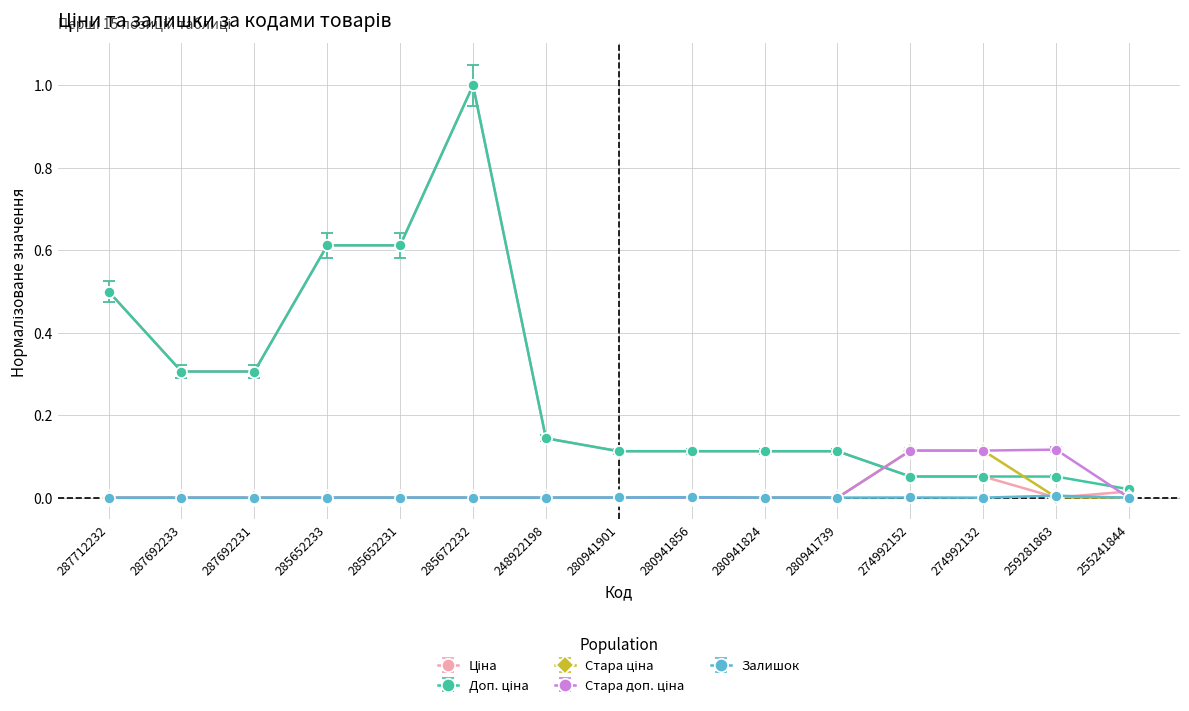

At which category is the sum across all series the highest?

285672232